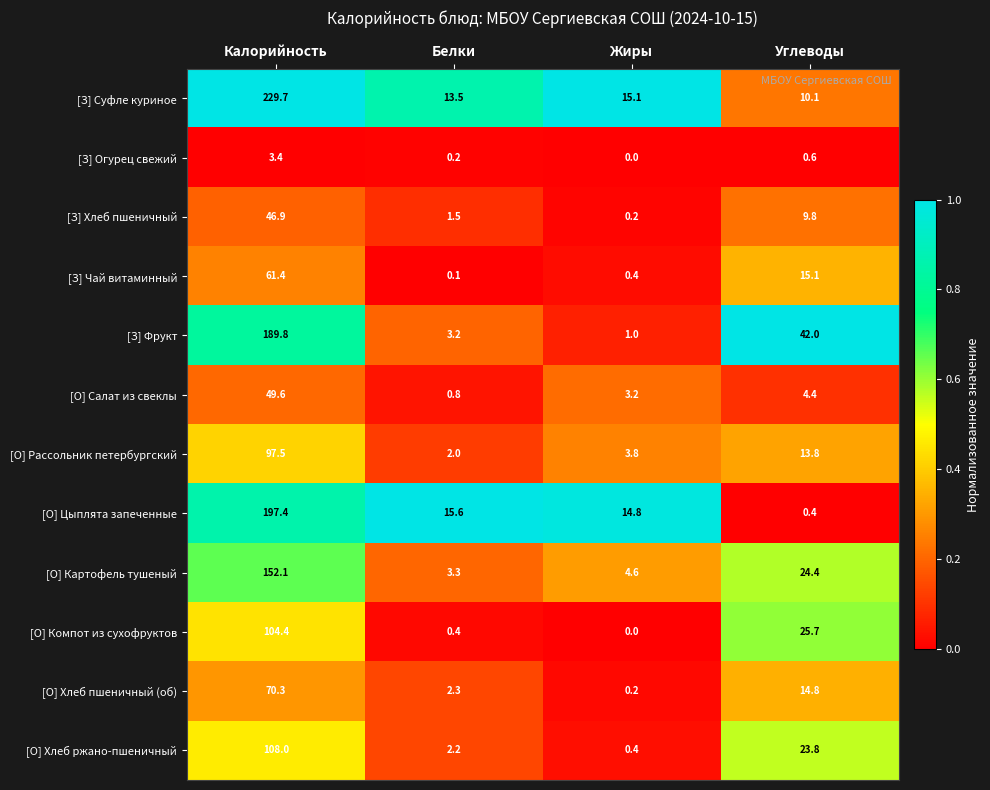

Is it true that [З] Фрукт equals 280.5 at Калорийность?

False